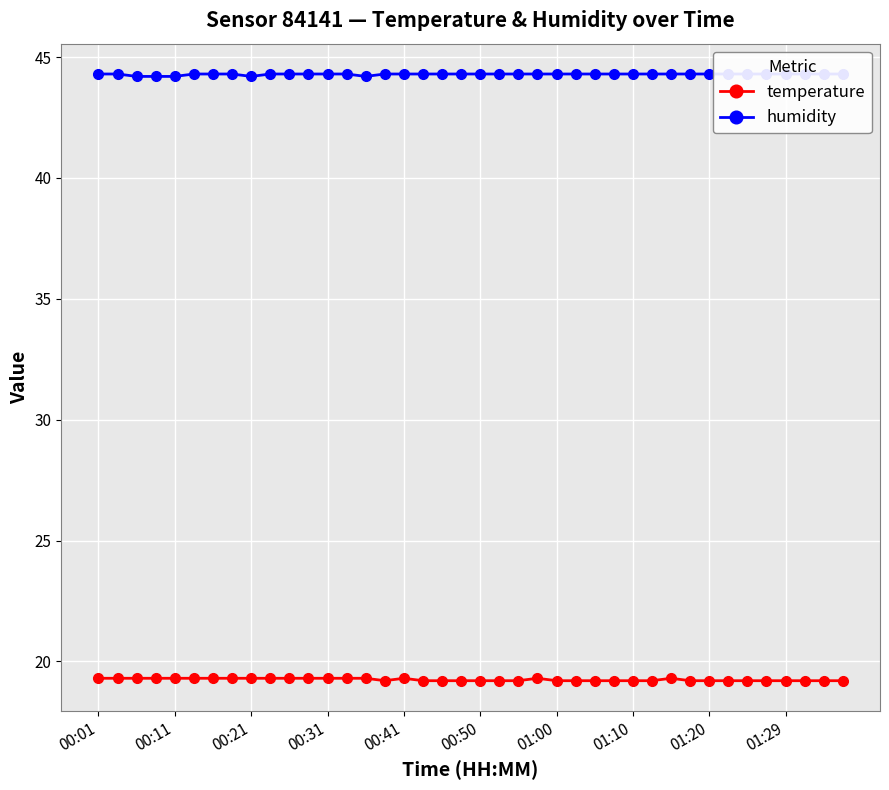

True or false: temperature has more than 0 interior local peaks.

True